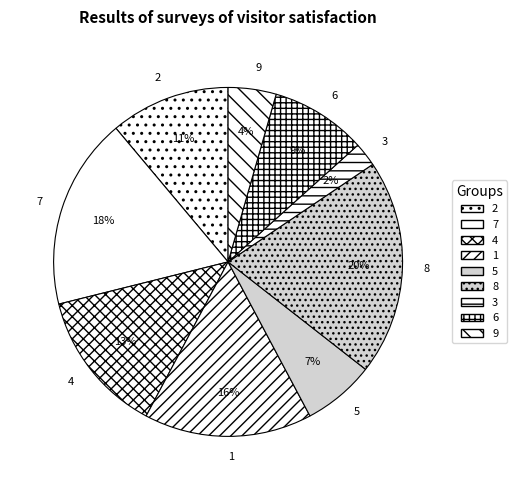

How many segments does this pie chart have?

9